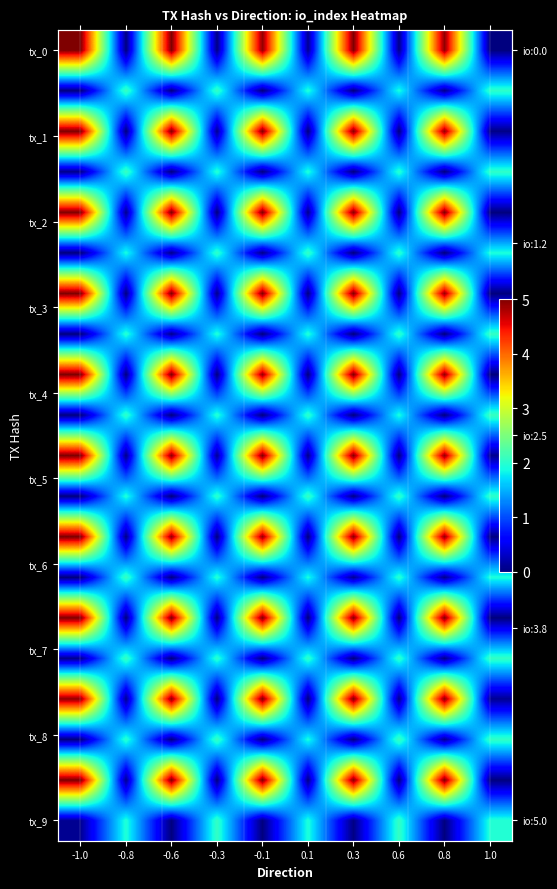

True or false: tx_0 has a value of 0.0 at 0.1.

False